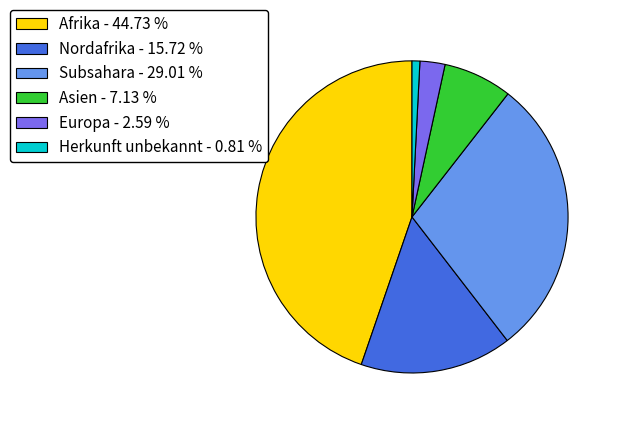

Do Subsahara and Asien together represent more than half of the pie?

No